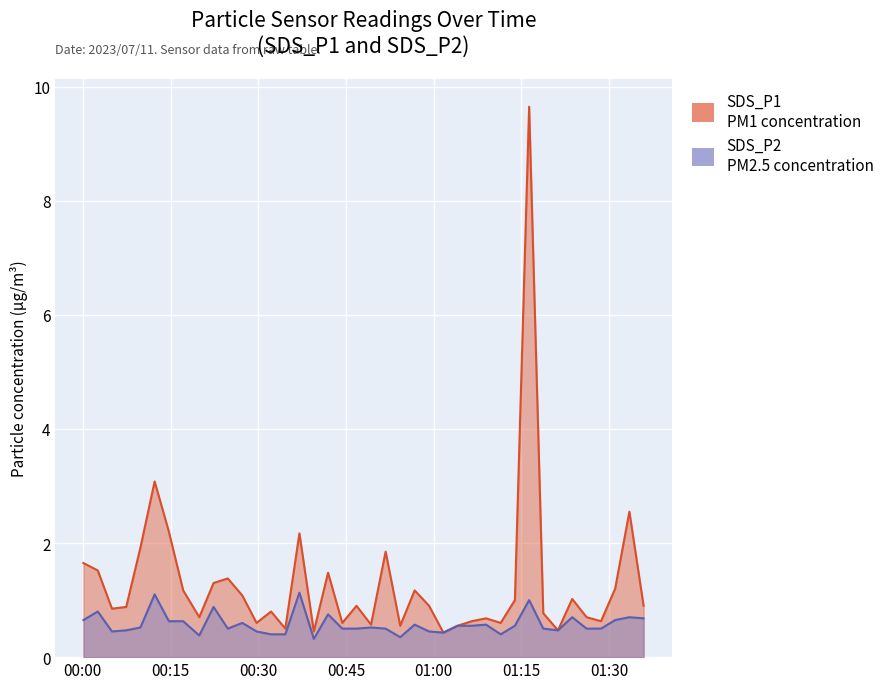

Which series has the largest range (max minus min)?

SDS_P1